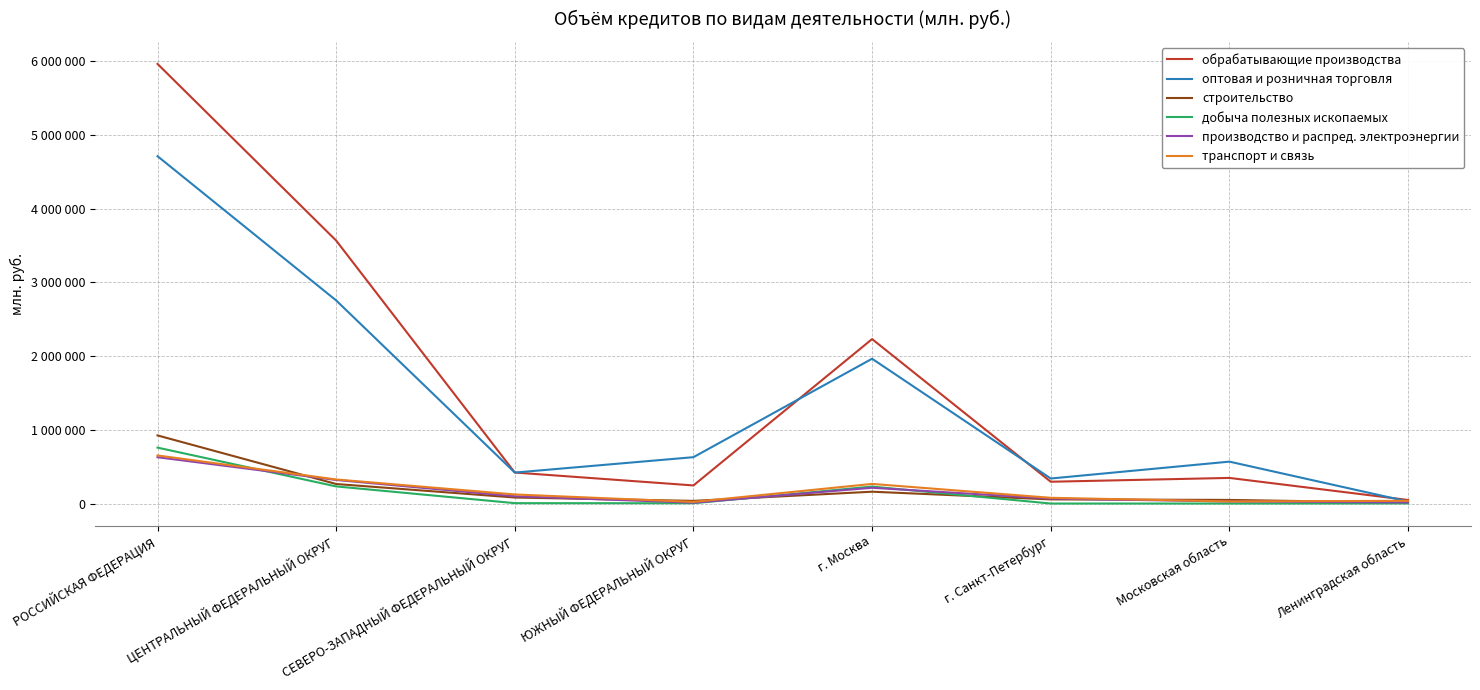

Is it true that добыча полезных ископаемых equals 1034126 at РОССИЙСКАЯ ФЕДЕРАЦИЯ?

False